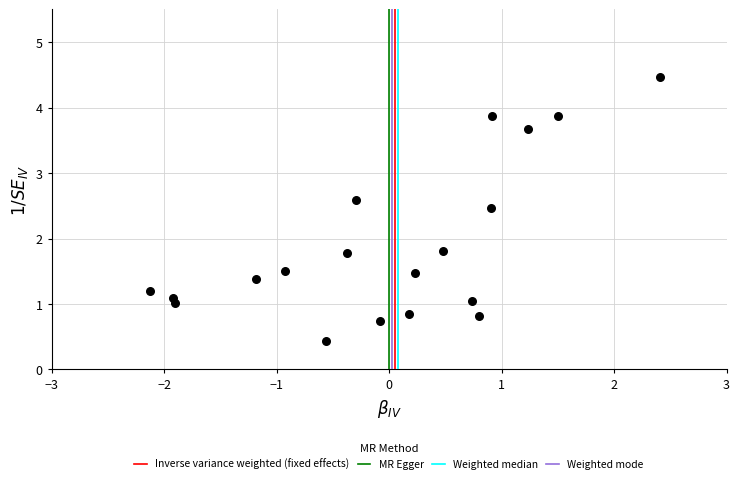

What is the range of X values (max minus min)?

4.5